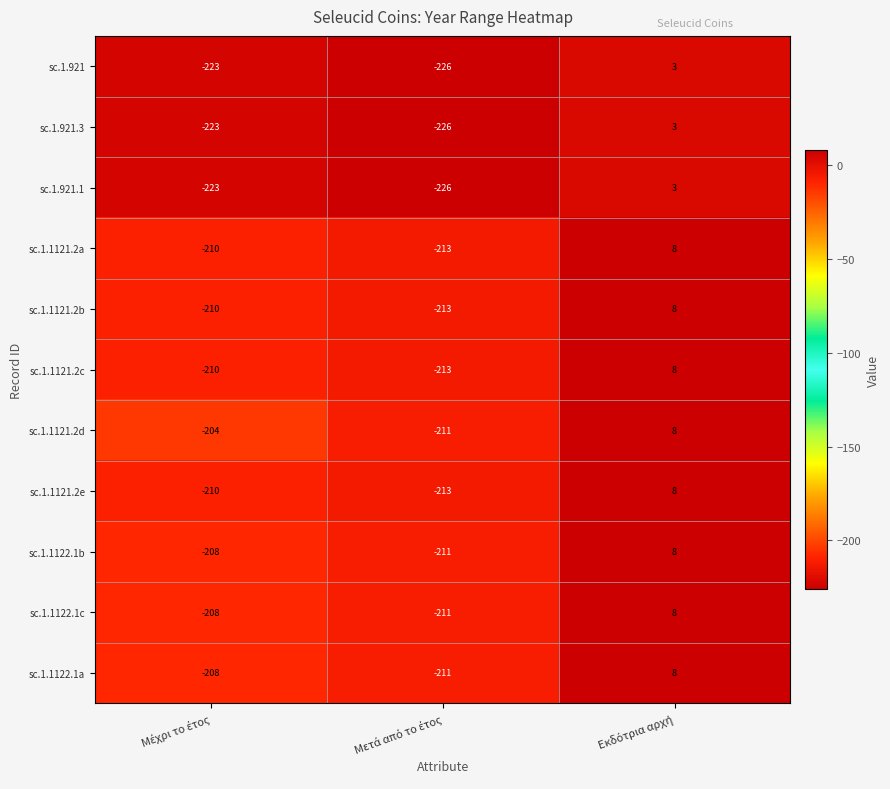

How many data points does each series have?

3